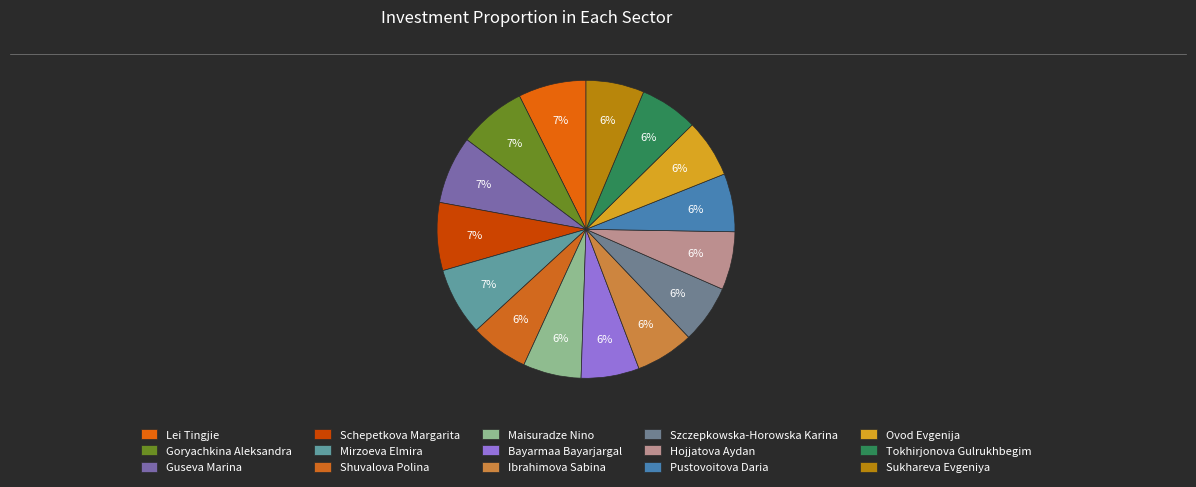

Which category has the biggest portion of the pie?

Lei Tingjie